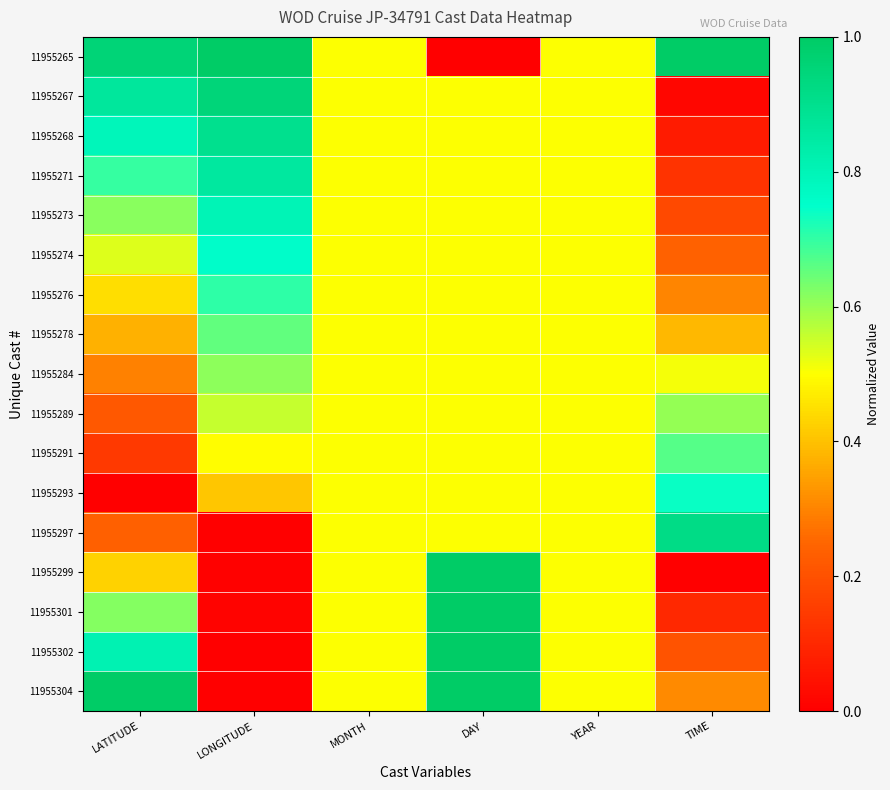

What is the maximum value shown in the chart?

1.0